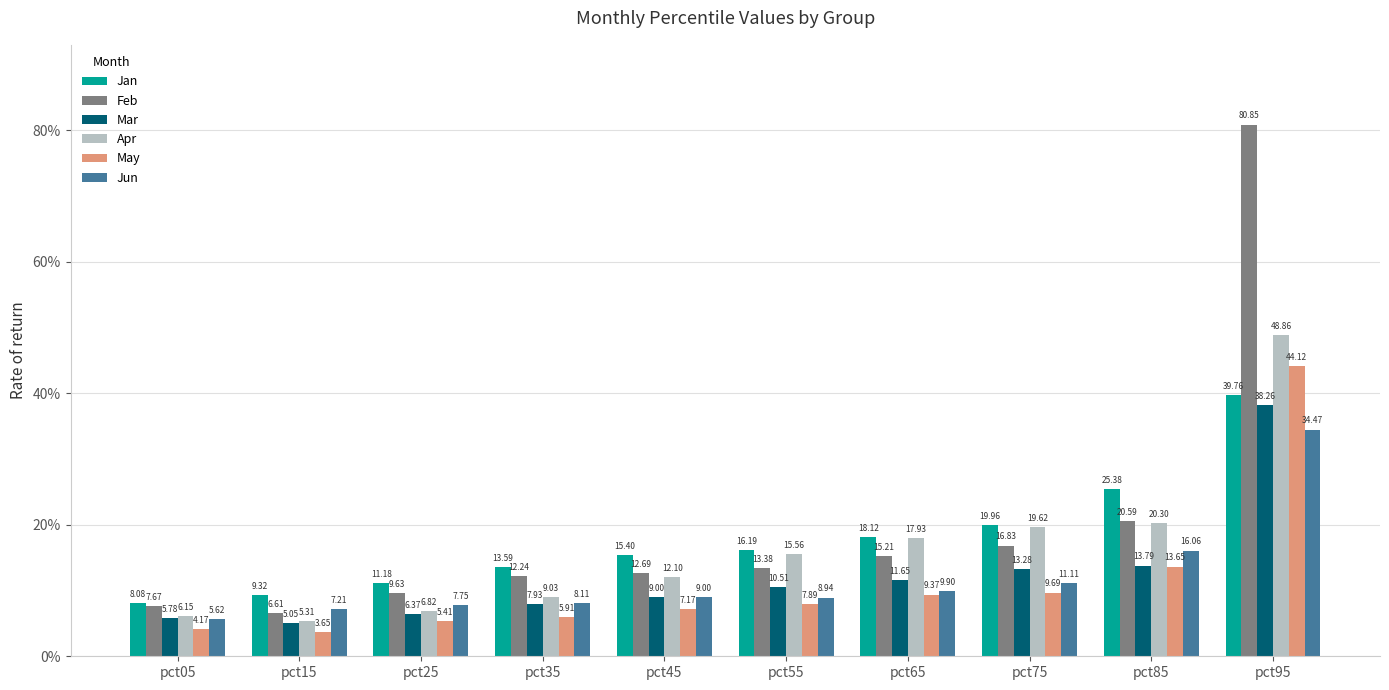

Does the chart contain any negative values?

No